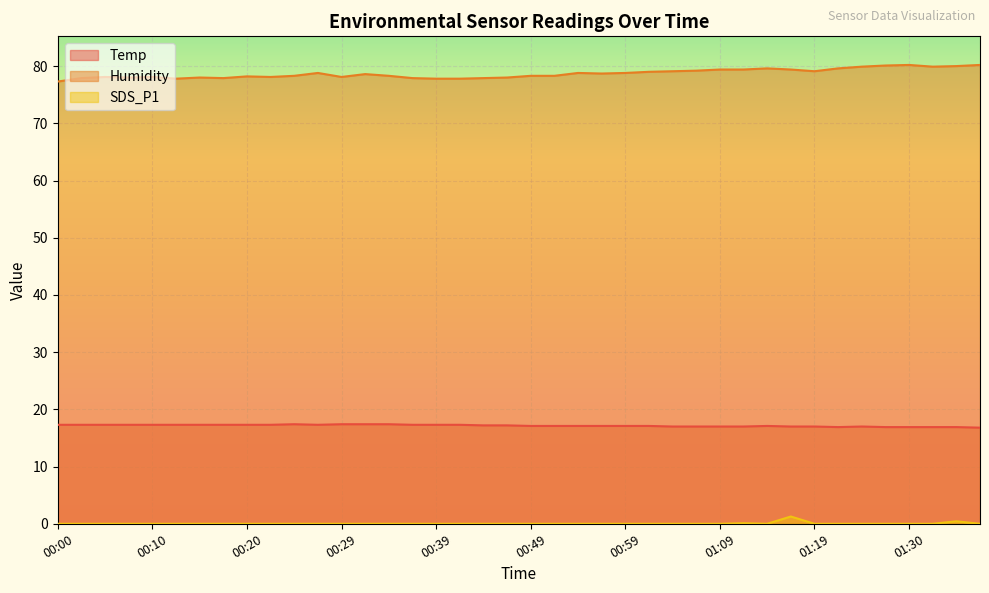

True or false: Temp has a value of 17.2 at 00:44.

True